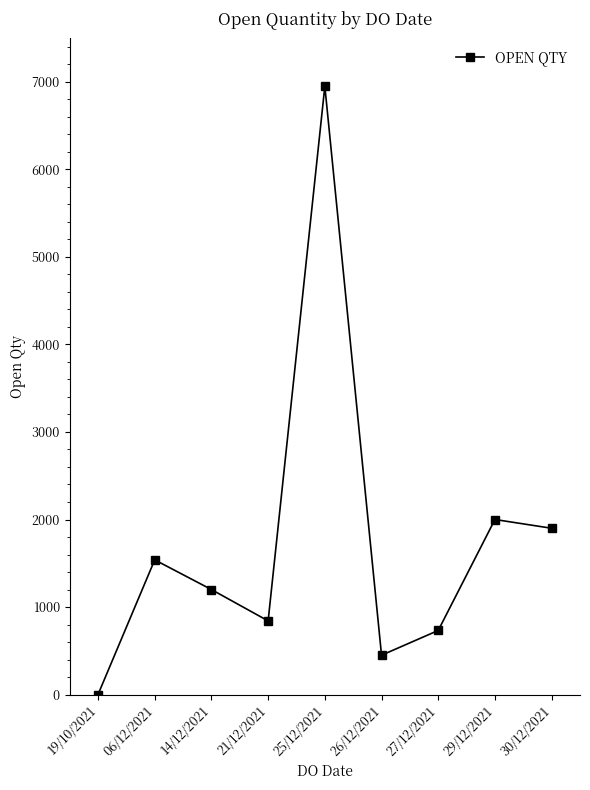

Reading right to left, extract all data points from this chart.

1900	2000	733	450	6948	842	1200	1539	1